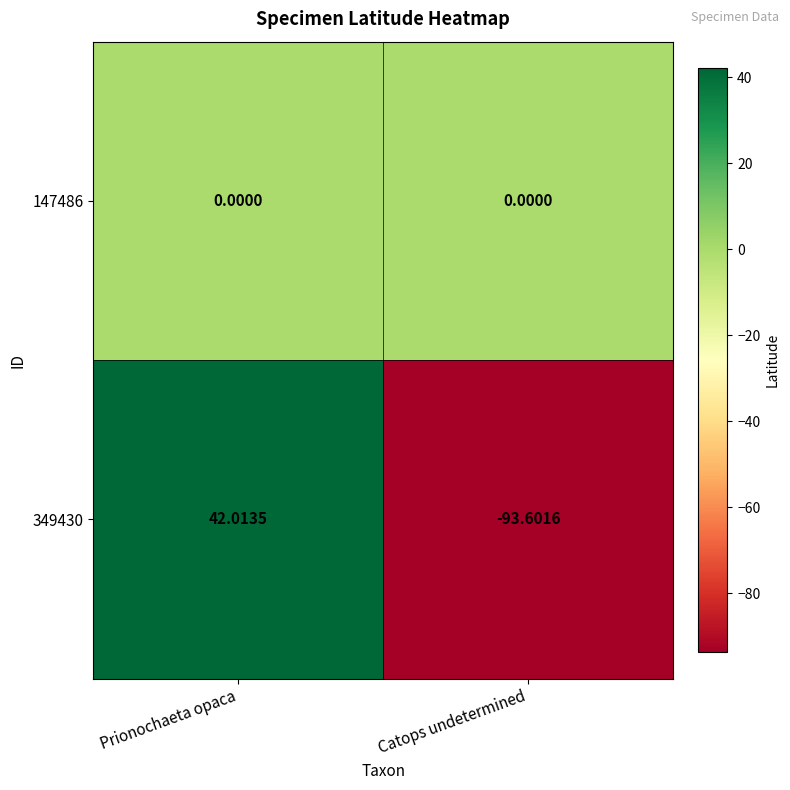

At which category does the chart reach its minimum across all series?

Catops undetermined